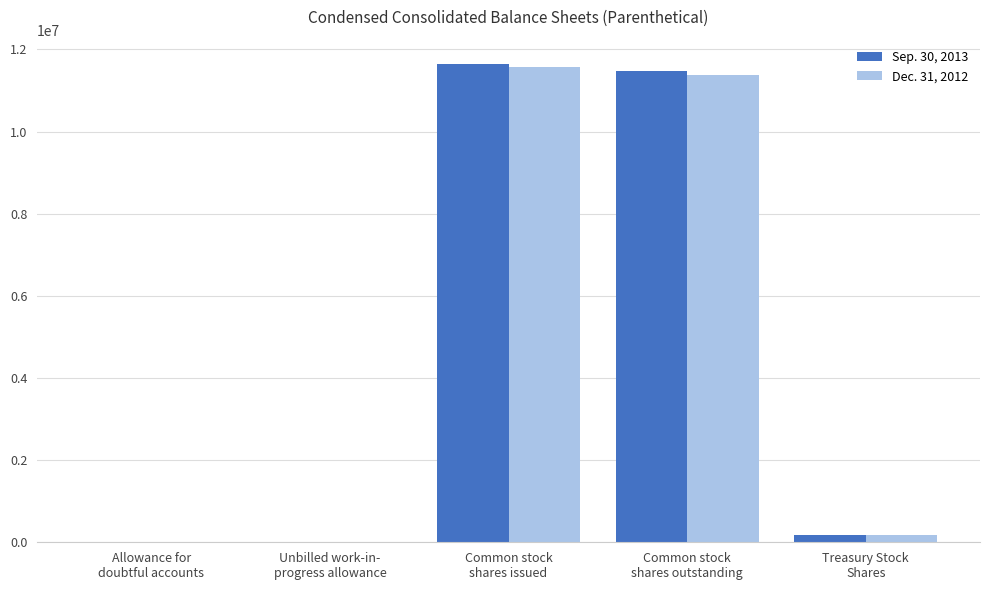

What is the sum of the Sep. 30, 2013 values at Unbilled work-in-
progress allowance and Common stock
shares outstanding?

11477066